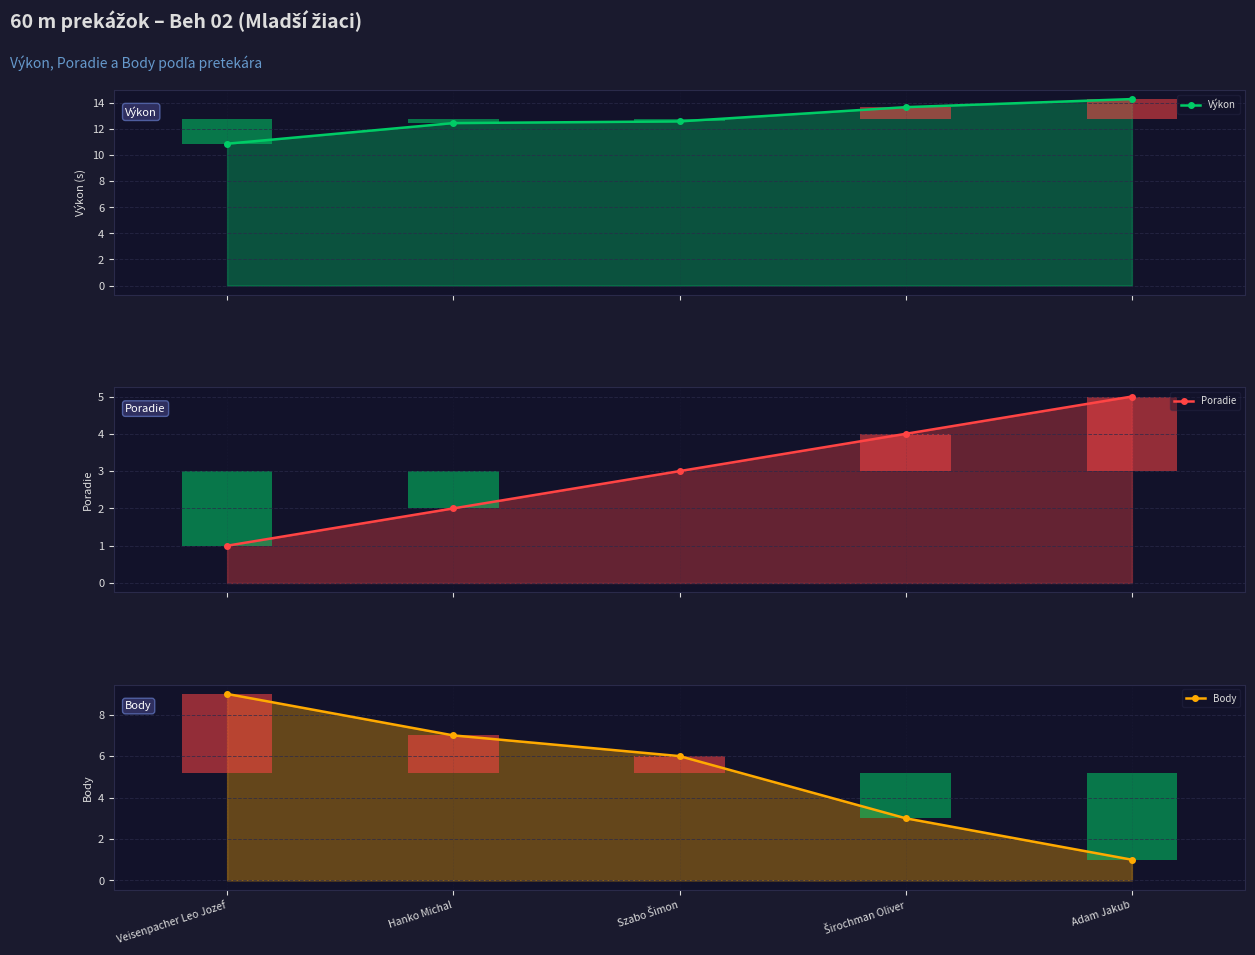

What is the difference between the second highest and minimum values in the Výkon series?

2.8